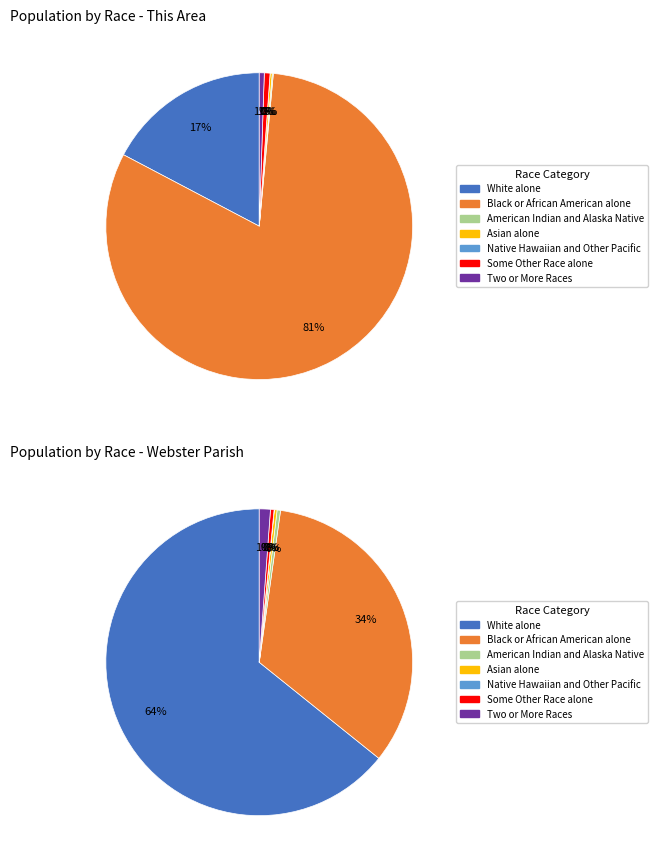

Does Two or More Races account for over 50% of the chart?

No